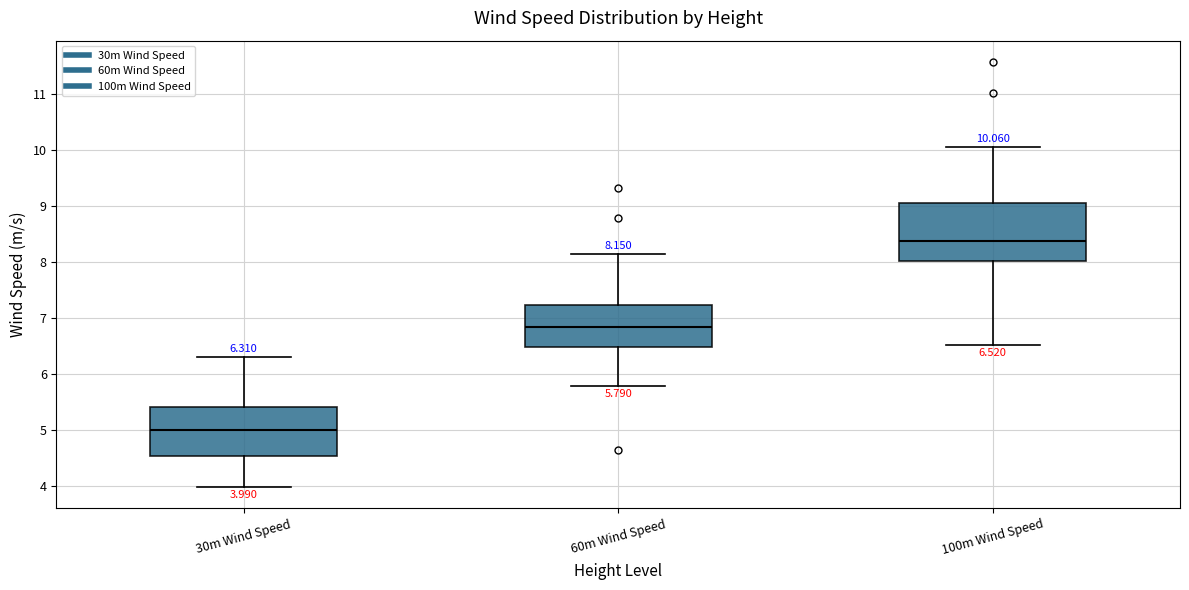

Which box has the highest median line?

100m Wind Speed